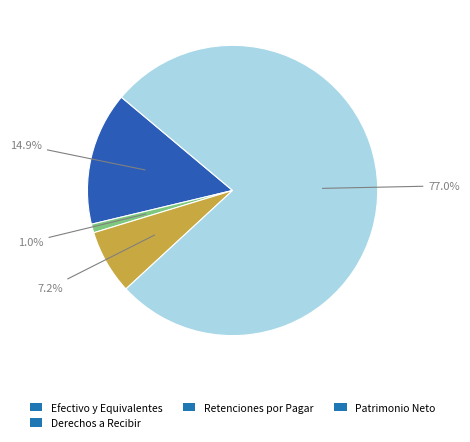

Is there a majority slice in this chart?

Yes